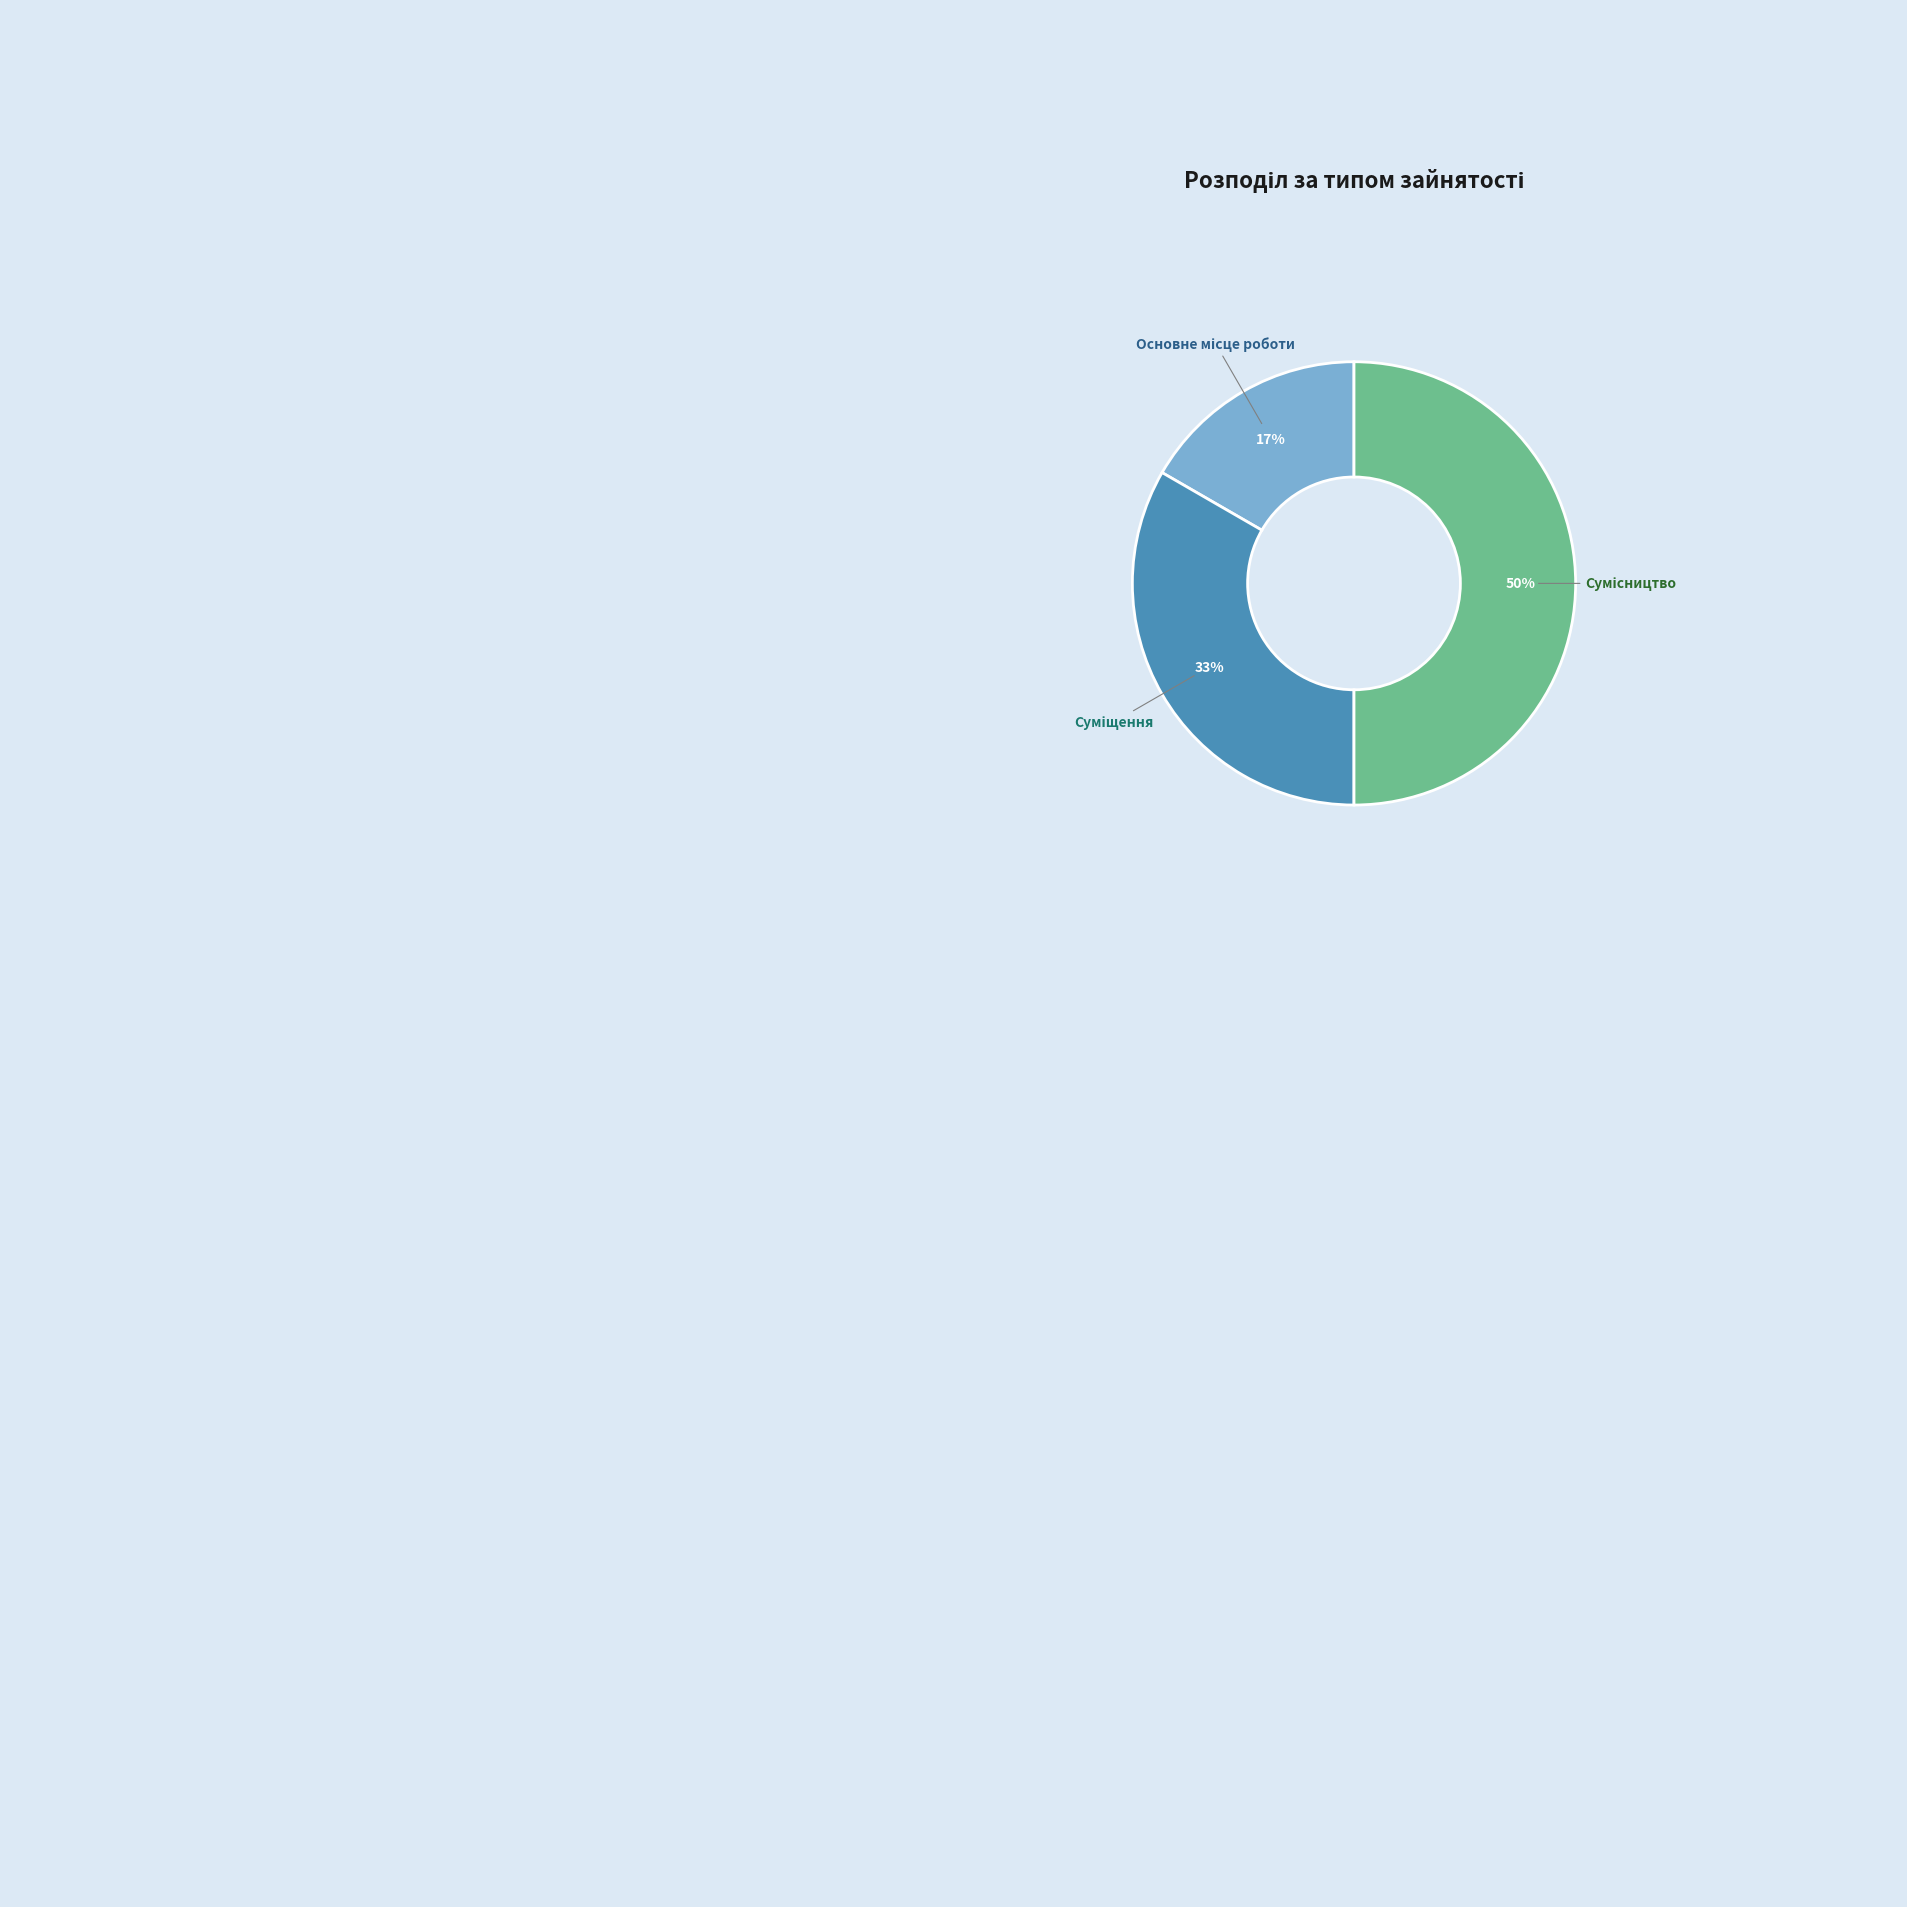

To the nearest percent, what is the average slice percentage?

33%